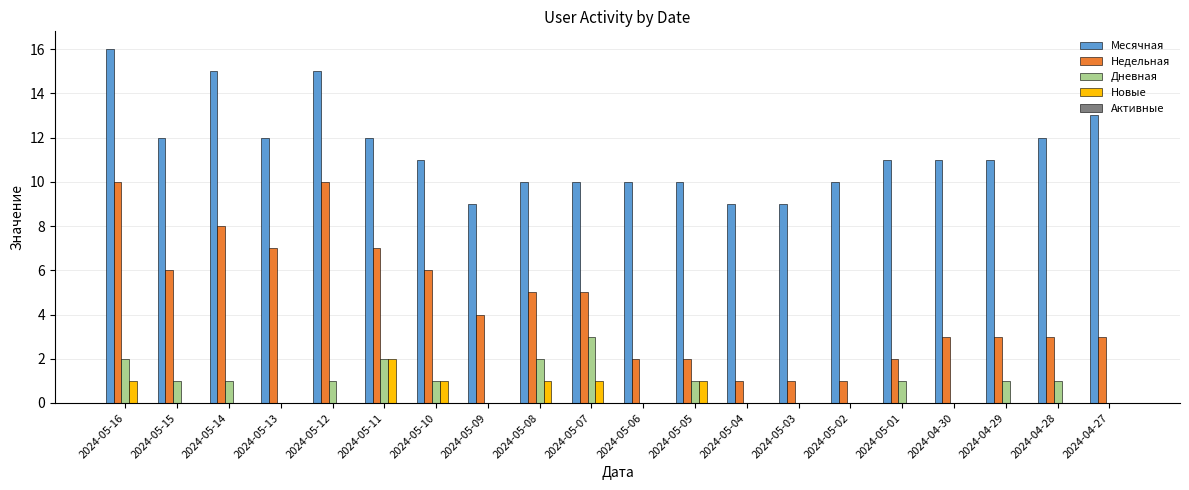

What is the total value across all series at 2024-05-03?

10